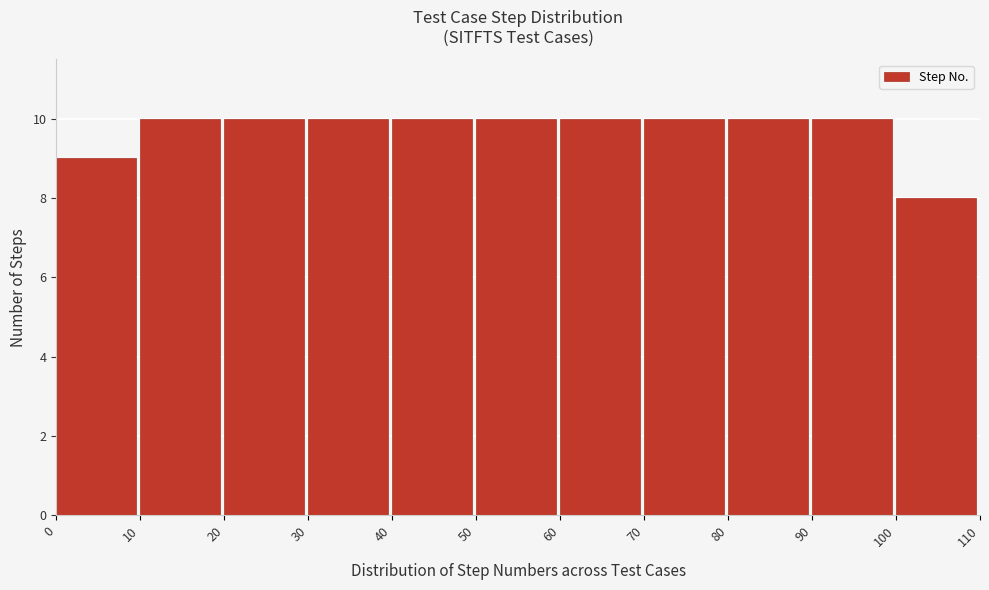

What is the height of the bar covering 50 to 60 on the x-axis? The values are not printed on the chart, so give them approximately, as read against the axis.

10